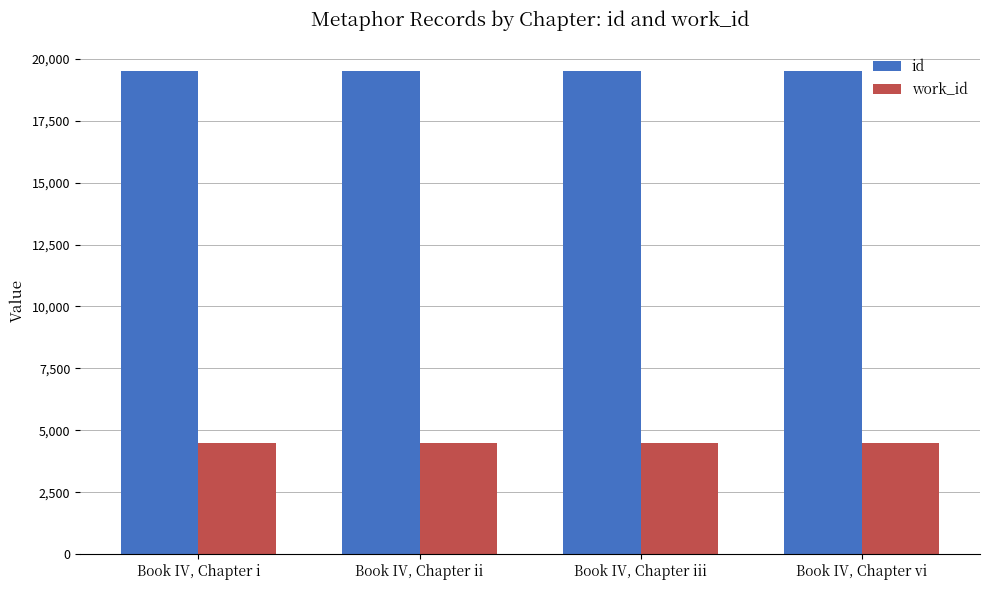

What is the total value across all series at Book IV, Chapter vi?

23991